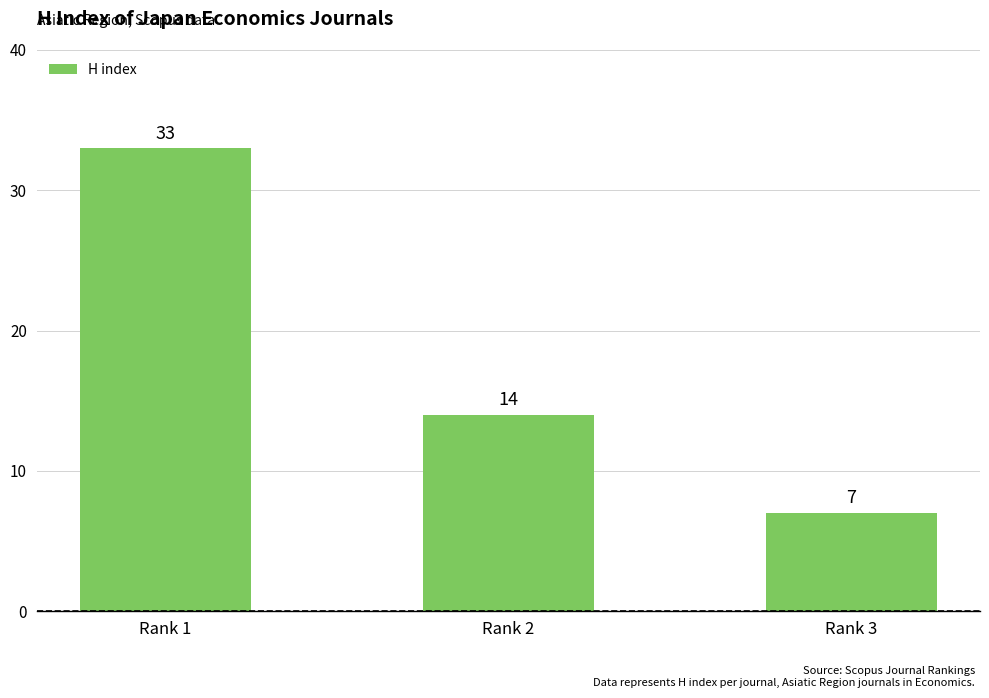

List the labels in order of value, largest first.

Rank 1, Rank 2, Rank 3